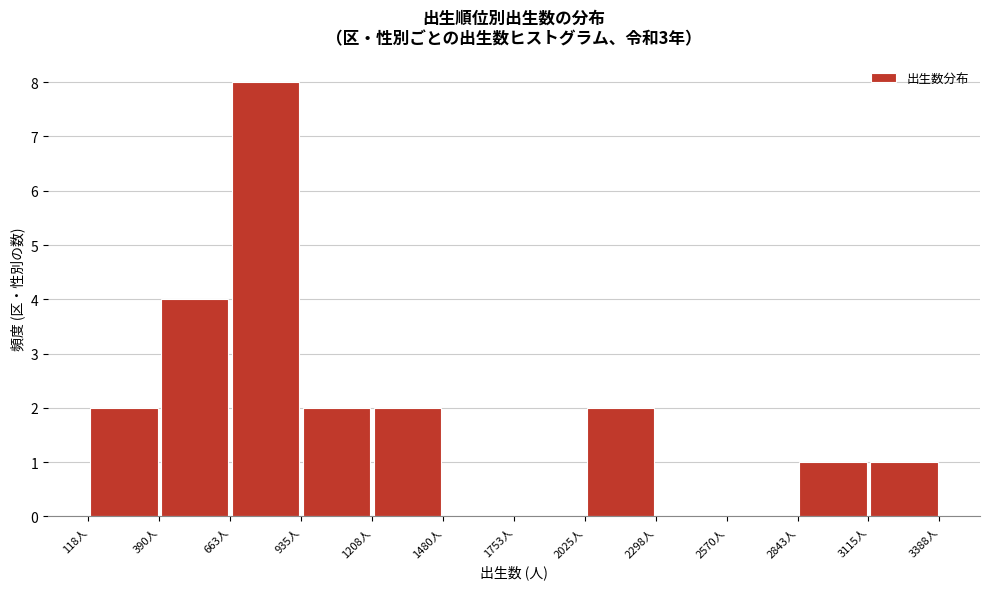

Reading left to right, list every bar in this chart as the range it spans on the x-axis followed by its height. Neither the bar edges nor the heights are printed on the chart, so give them approximately, as read against the axes.

100 to 400: 2
400 to 650: 4
650 to 950: 8
950 to 1200: 2
1200 to 1500: 2
1500 to 1750: 0
1750 to 2050: 0
2050 to 2300: 2
2300 to 2550: 0
2550 to 2850: 0
2850 to 3100: 1
3100 to 3400: 1